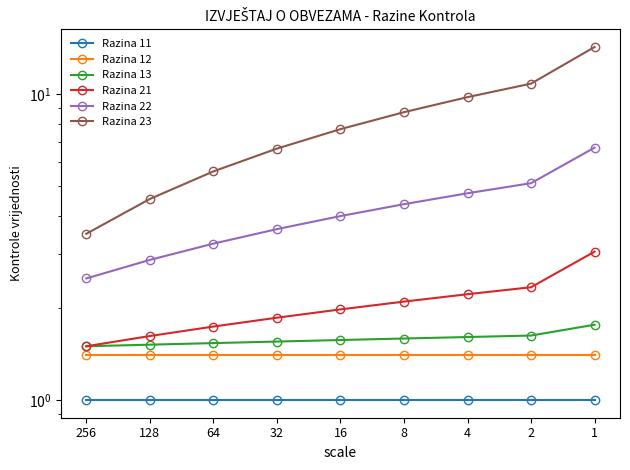

Reading left to right, what are all the values shown in this chart?

Razina 11: 256=1.0	128=1.0	64=1.0	32=1.0	16=1.0	8=1.0	4=1.0	2=1.0	1=1.0
Razina 12: 256=1.4	128=1.4	64=1.4	32=1.4	16=1.4	8=1.4	4=1.4	2=1.4	1=1.4
Razina 13: 256=1.5	128=1.5	64=1.5	32=1.6	16=1.6	8=1.6	4=1.6	2=1.6	1=1.8
Razina 21: 256=1.5	128=1.6	64=1.7	32=1.9	16=2.0	8=2.1	4=2.2	2=2.3	1=3.1
Razina 22: 256=2.5	128=2.9	64=3.2	32=3.6	16=4.0	8=4.4	4=4.8	2=5.1	1=6.7
Razina 23: 256=3.5	128=4.5	64=5.6	32=6.6	16=7.7	8=8.8	4=9.8	2=10.8	1=14.3